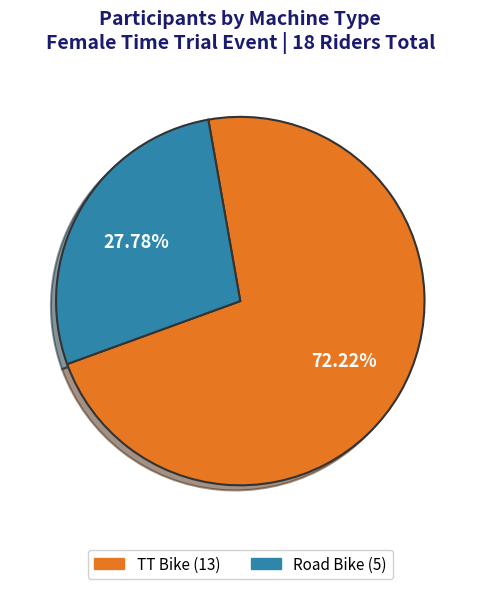

What is the smallest slice in the pie chart?

Road Bike